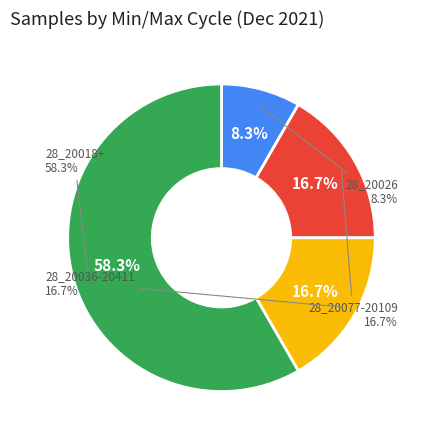

True or false: 28_20026_2 accounts for 1% of the total.

False